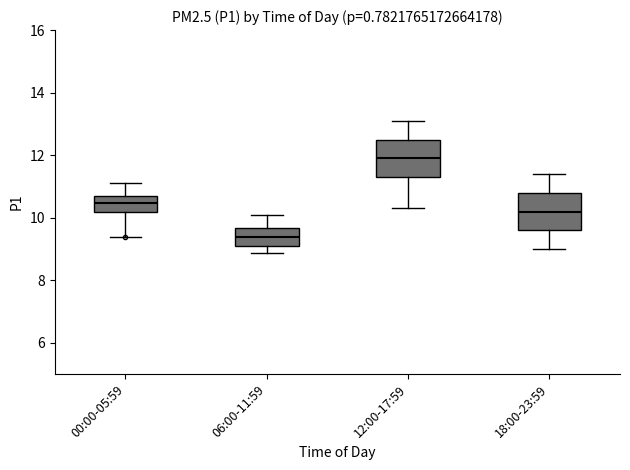

Reading left to right, read every box against the y-axis: the position of its median line, the range the box covers, and the ends of its whiskers. The values are not printed on the chart, so give them approximately, as read against the axis.

00:00-05:59: median 10.4, box 10.2 to 10.8, whiskers 9.4 to 11.2
06:00-11:59: median 9.4, box 9.2 to 9.6, whiskers 8.8 to 10.2
12:00-17:59: median 12.0, box 11.4 to 12.6, whiskers 10.4 to 13.2
18:00-23:59: median 10.2, box 9.6 to 10.8, whiskers 9.0 to 11.4